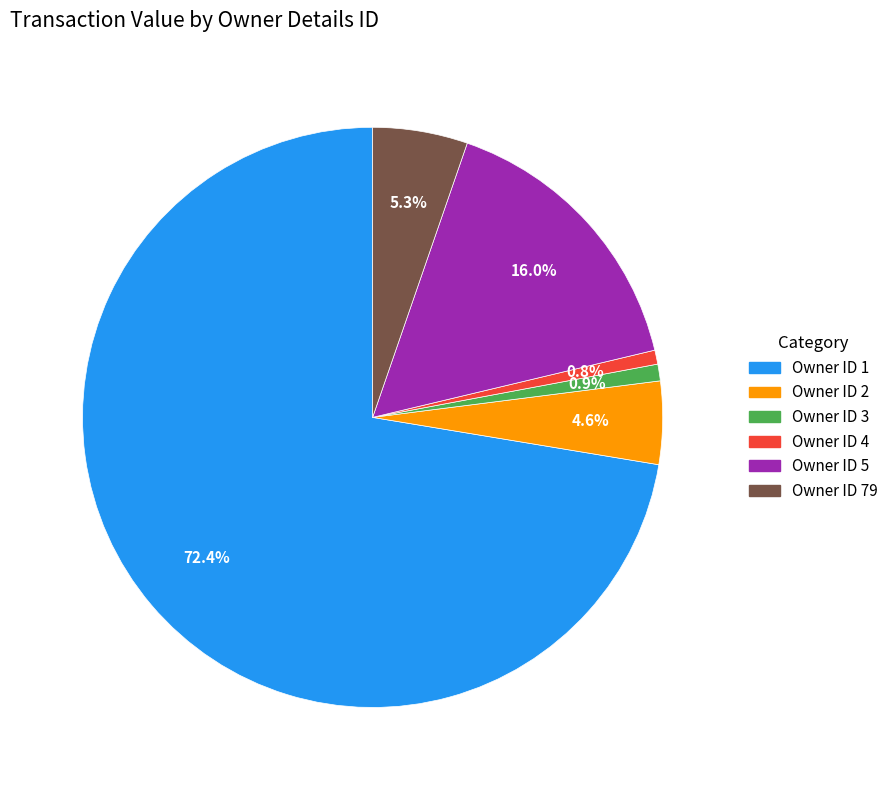

What is the largest slice in the pie chart?

Owner ID 1